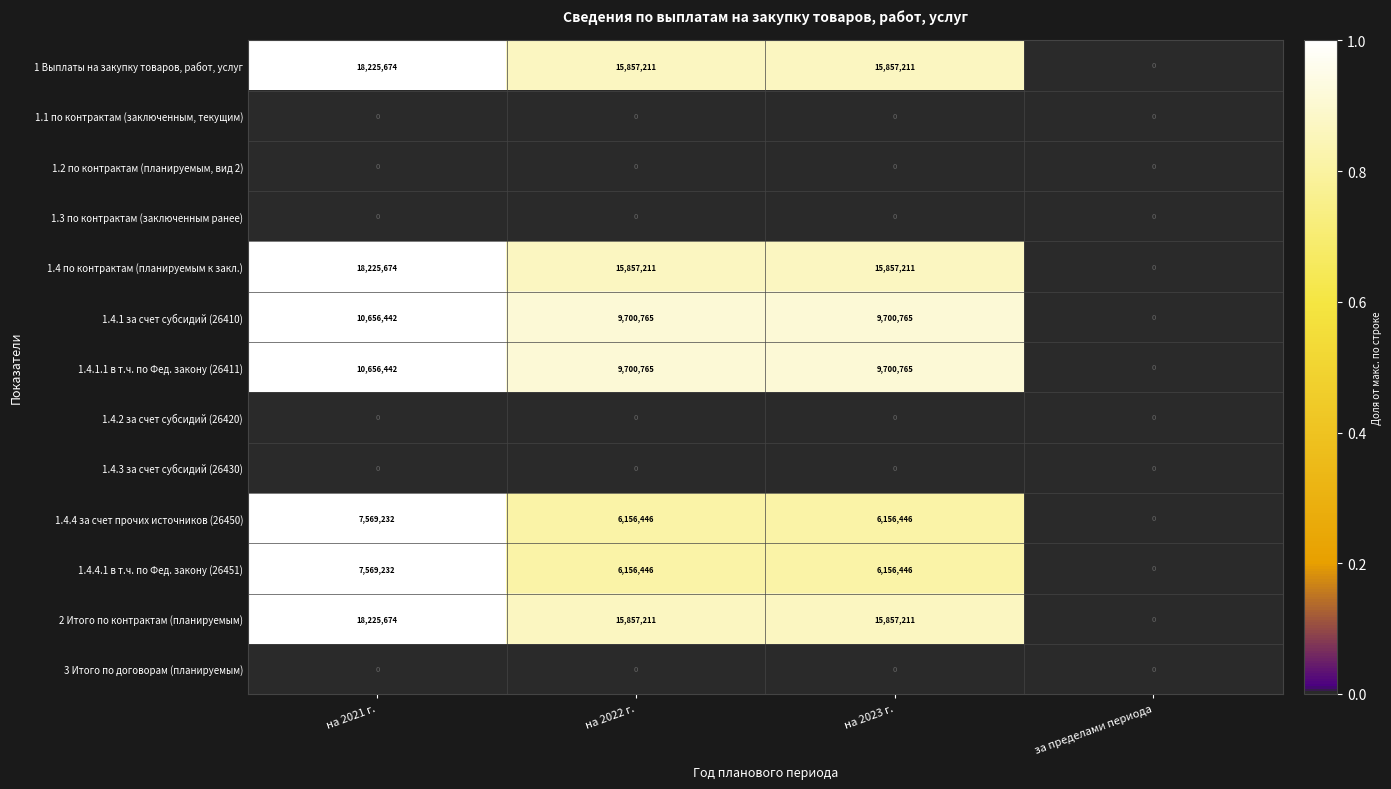

What is the total value across all series at на 2022 г.?

79286055